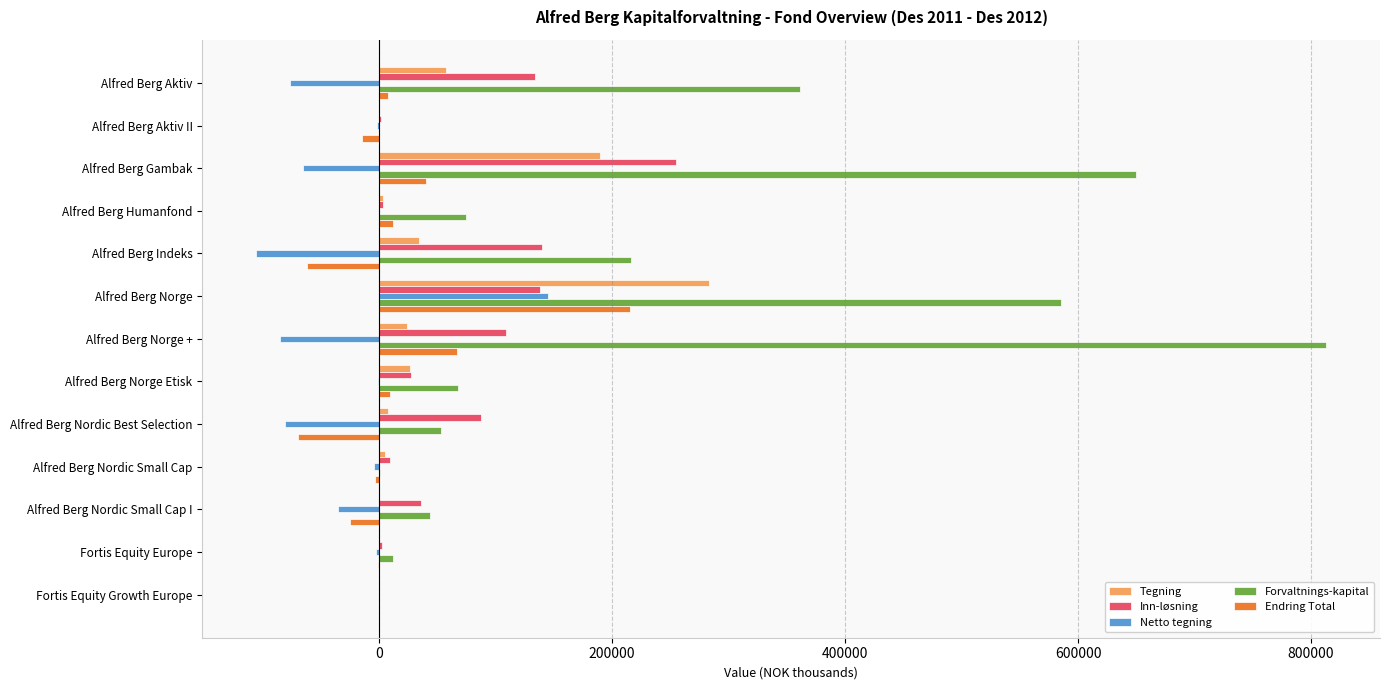

True or false: Inn-løsning has a value of 64600 at Alfred Berg Indeks.

False